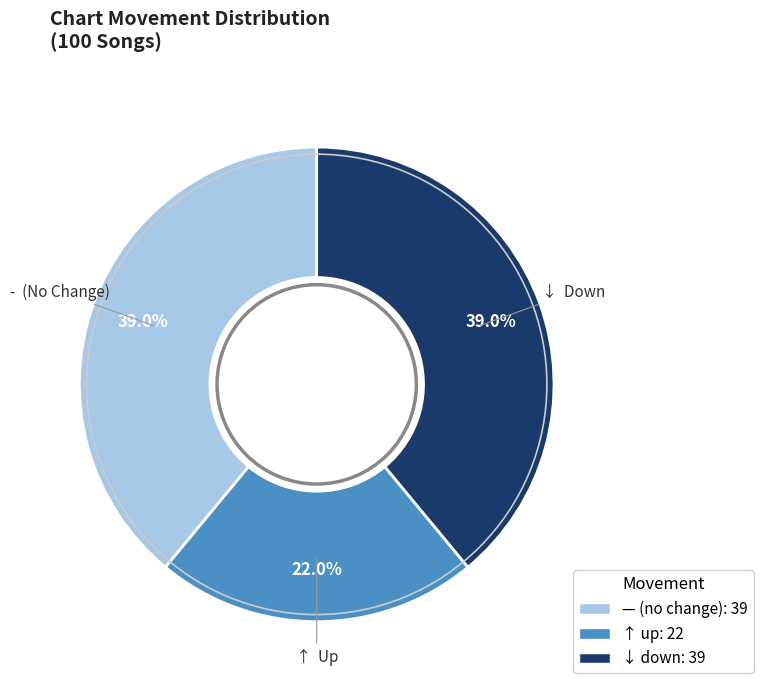

What percentage is NOT represented by ↓ down: 39?

61.0%